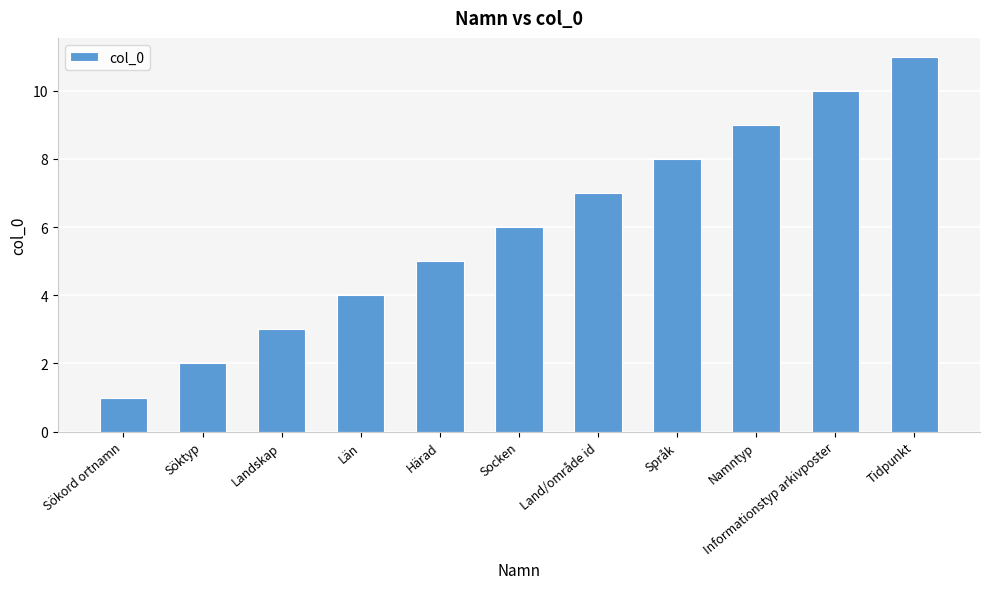

Approximately how many times larger is the value at Län compared to Landskap?

1.3